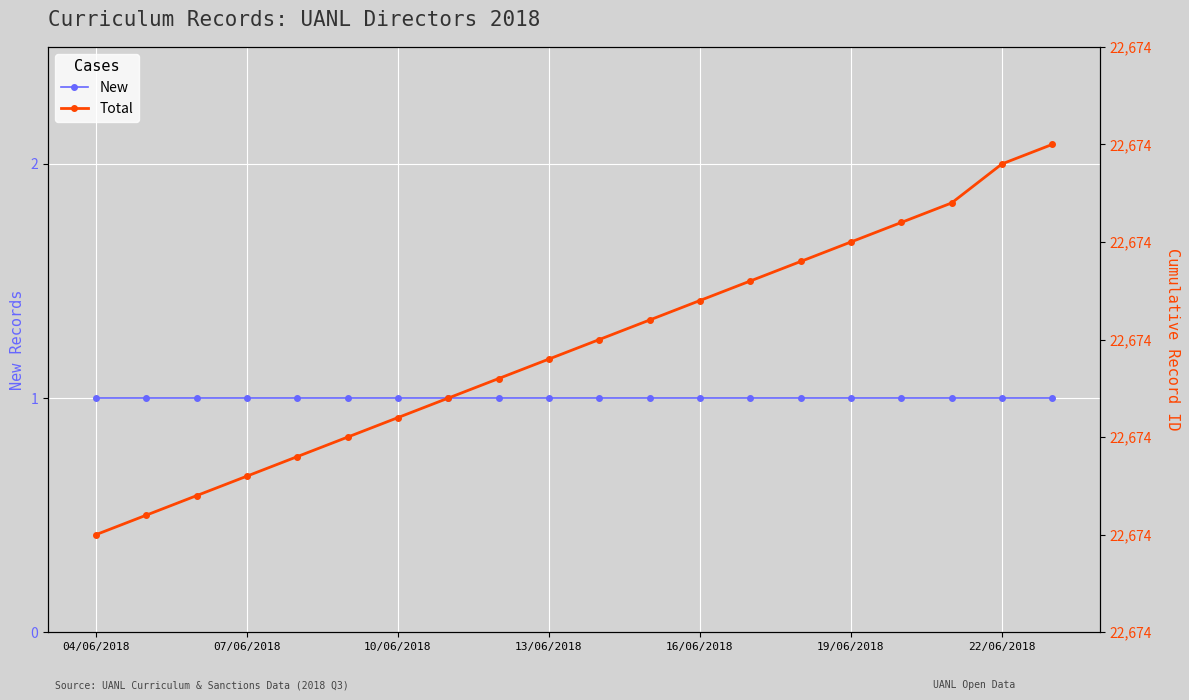

How many lines are shown in the chart?

2